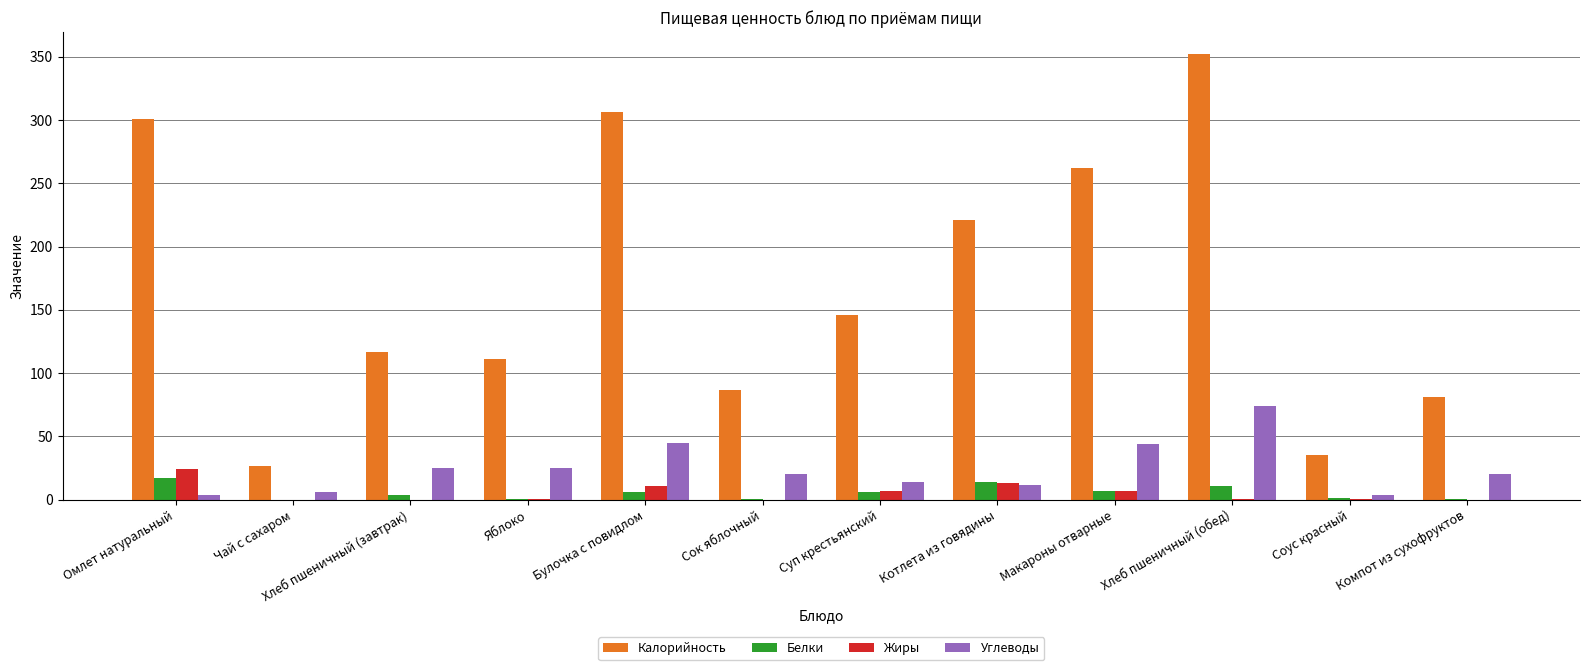

Is it true that Калорийность equals 111.0 at Яблоко?

True